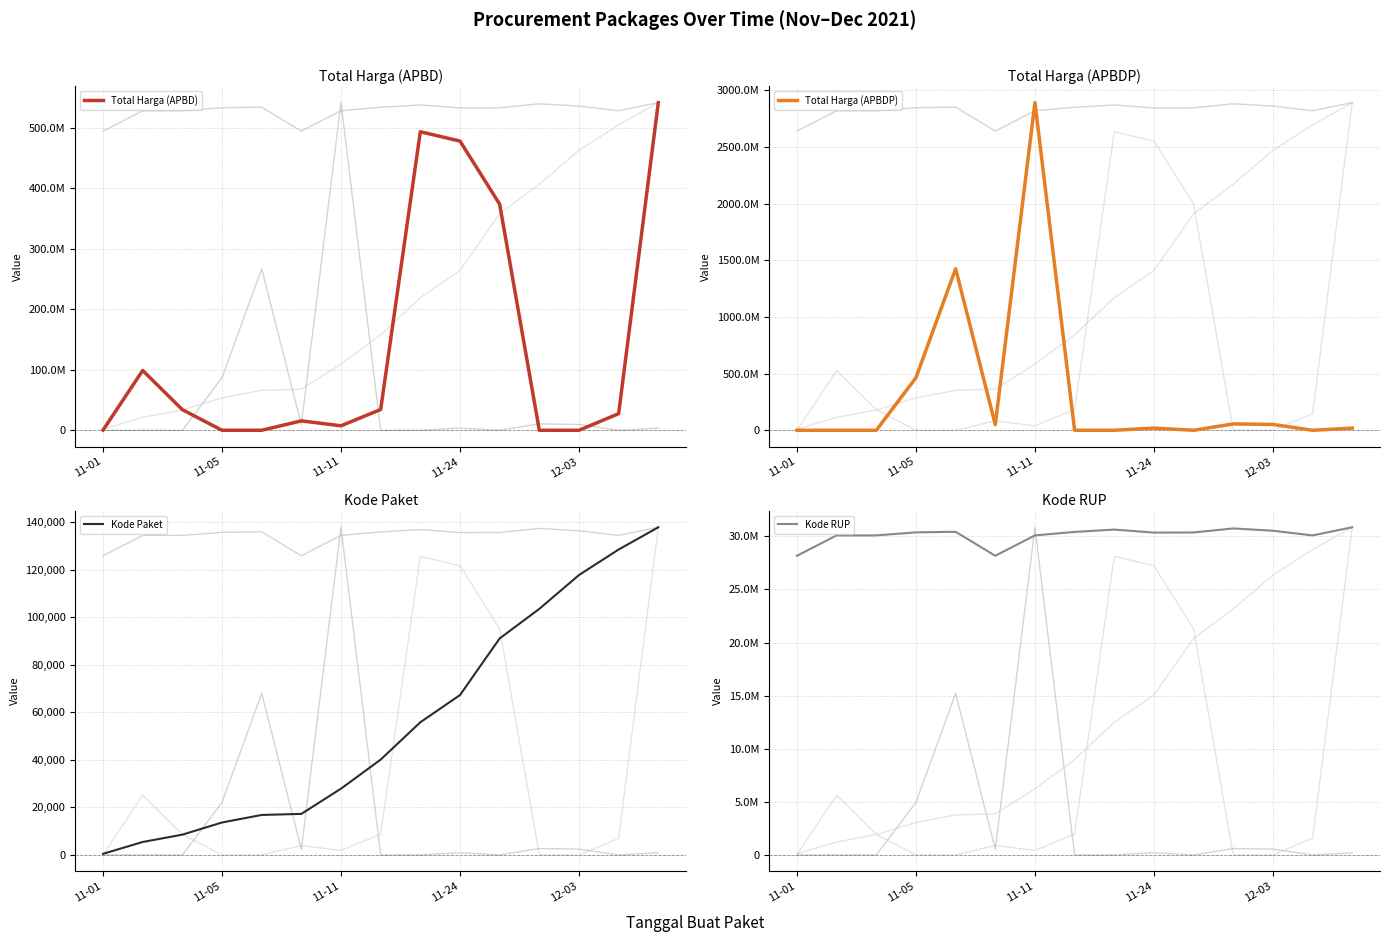

At which label is Kode Paket closest to 69170?

11-24